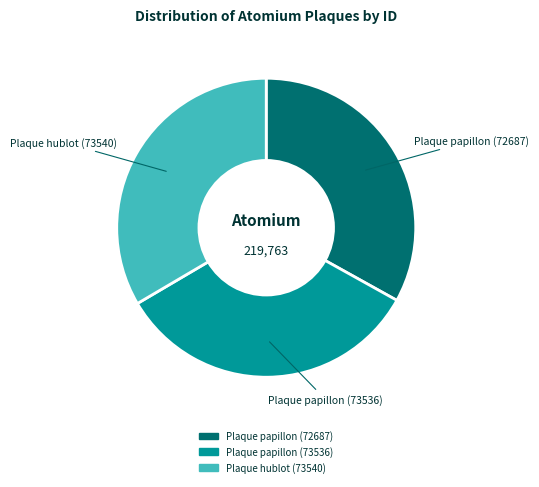

Is Plaque papillon (73536) the majority of the pie?

No